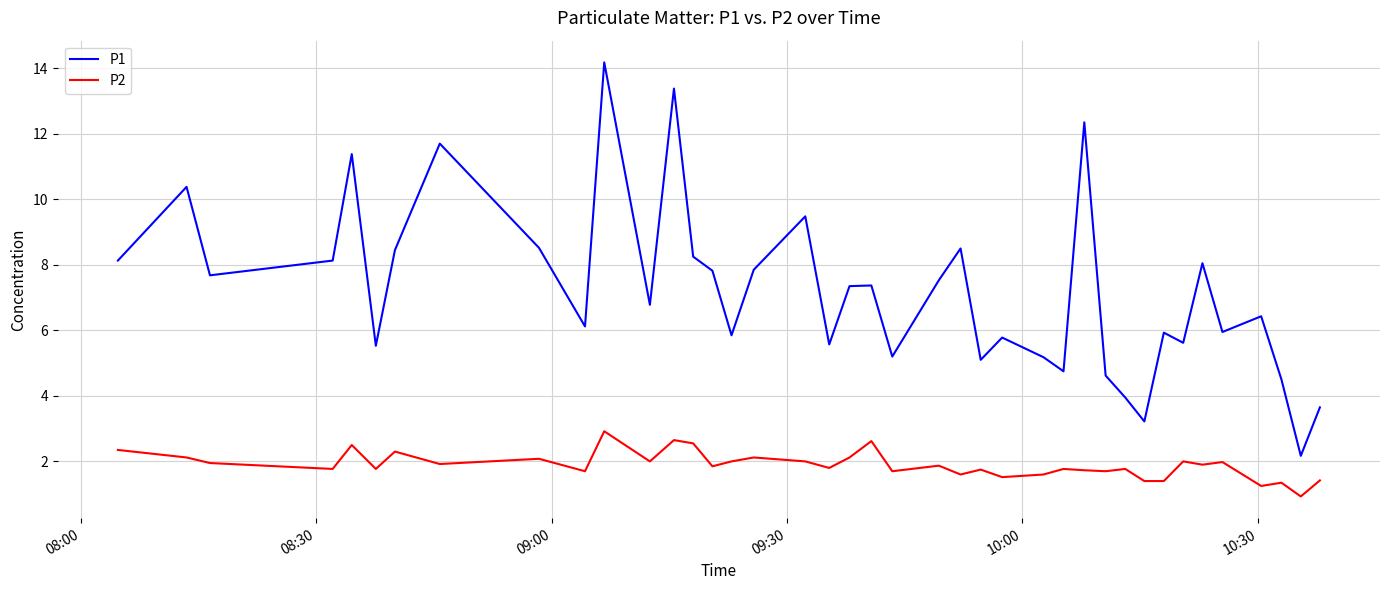

Which series has the widest spread of values?

P1